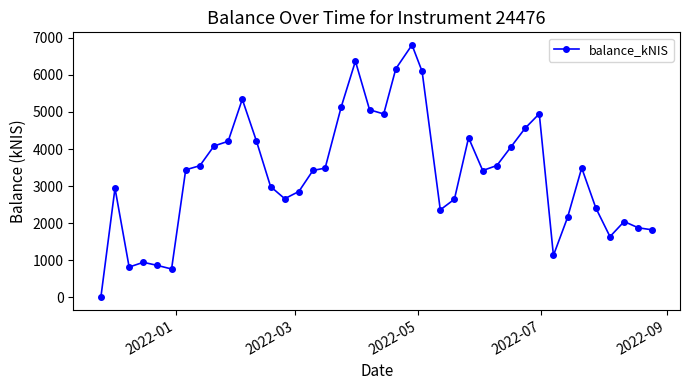

What is the average value?

3340.1